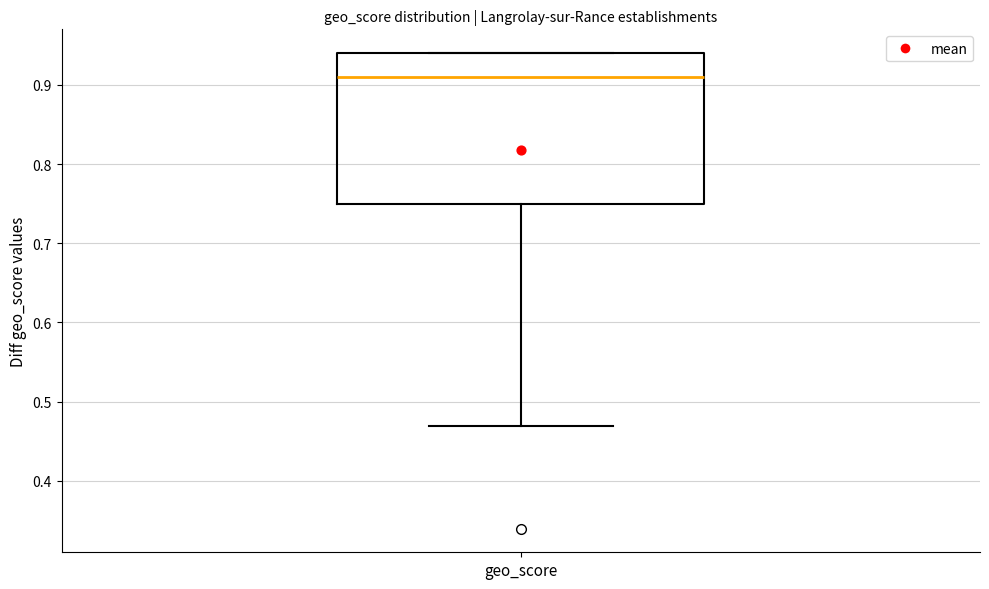

Where does the median line of the box for geo_score sit on the y-axis? The values are not printed on the chart, so give them approximately, as read against the axis.

0.91